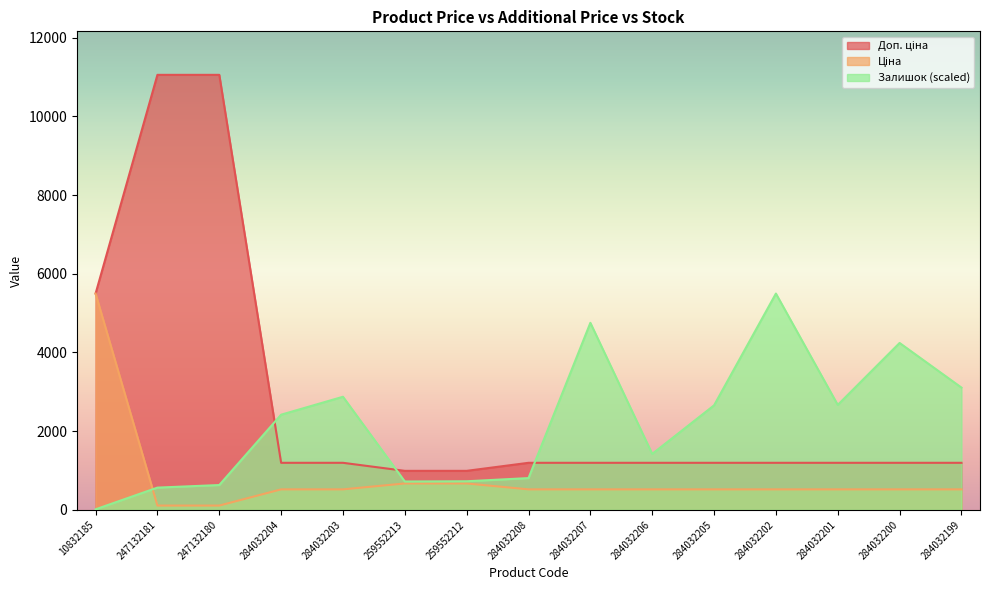

Reading right to left, extract all data points from this chart.

Ціна: 284032199=522.2	284032200=522.2	284032201=522.2	284032202=522.2	284032205=522.2	284032206=522.2	284032207=522.2	284032208=522.2	259552212=672.1	259552213=672.1	284032203=522.2	284032204=522.2	247132180=110.5	247132181=110.5	10832185=5497.3
Доп. ціна: 284032199=1197.0	284032200=1197.0	284032201=1197.0	284032202=1197.0	284032205=1197.0	284032206=1197.0	284032207=1197.0	284032208=1197.0	259552212=992.7	259552213=992.7	284032203=1197.0	284032204=1197.0	247132180=11055.0	247132181=11055.0	10832185=5497.3
Залишок: 284032199=3108.3	284032200=4241.8	284032201=2668.0	284032202=5497.3	284032205=2657.1	284032206=1423.4	284032207=4754.0	284032208=808.7	259552212=728.0	259552213=721.5	284032203=2875.1	284032204=2419.5	247132180=632.1	247132181=566.7	10832185=15.3